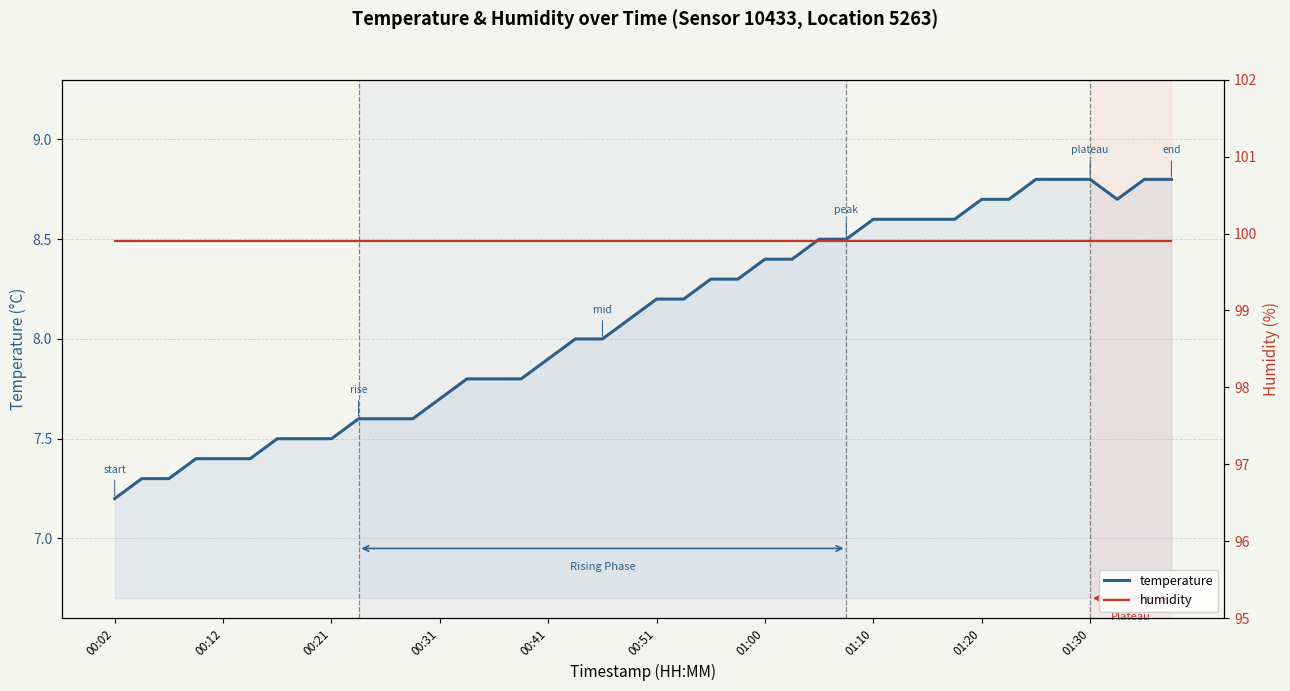

Which category has the lowest value in the temperature series?

00:02